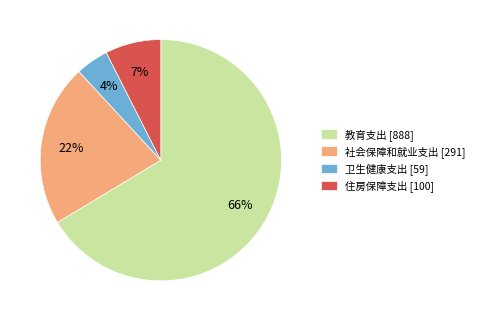

Which slice is the smallest?

卫生健康支出